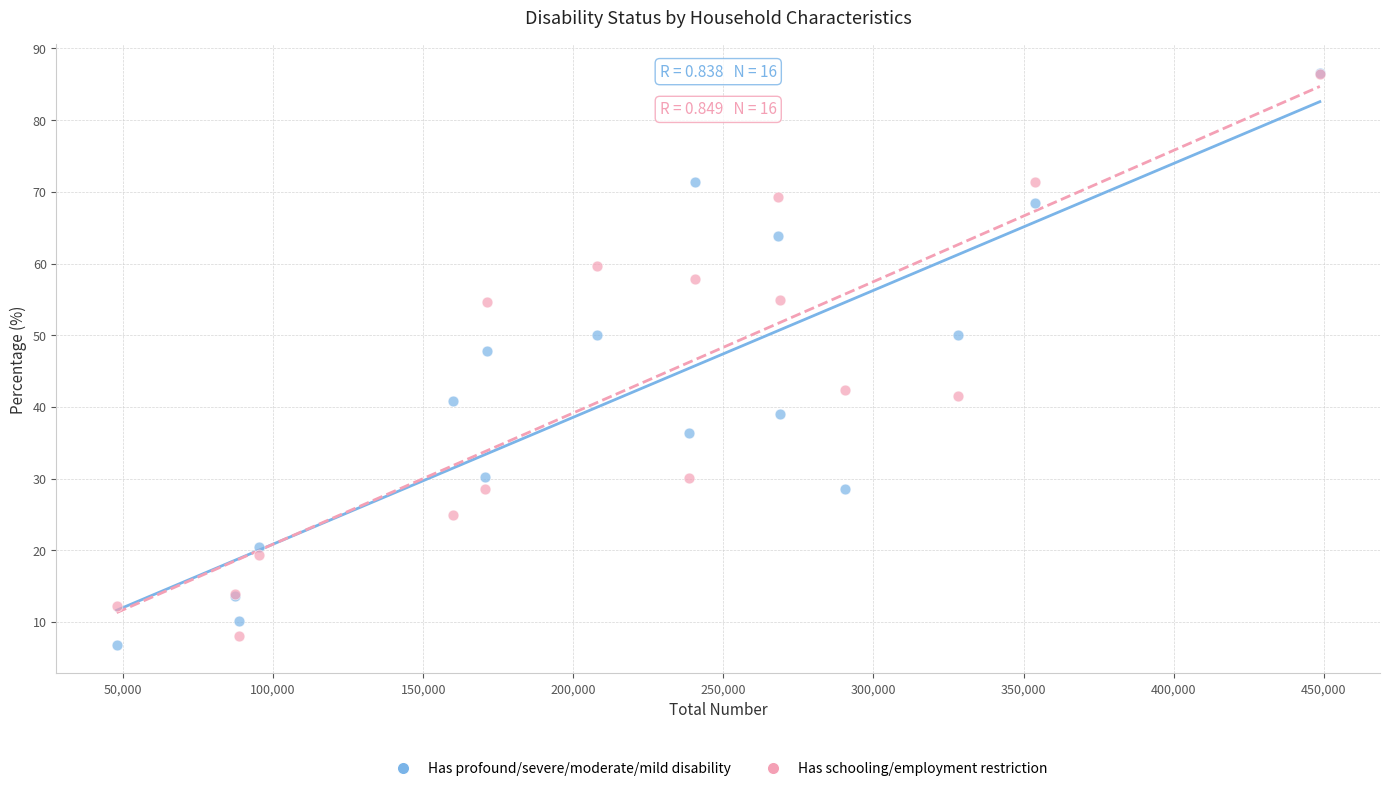

Across all series, what Y value is closest to 46?

47.8